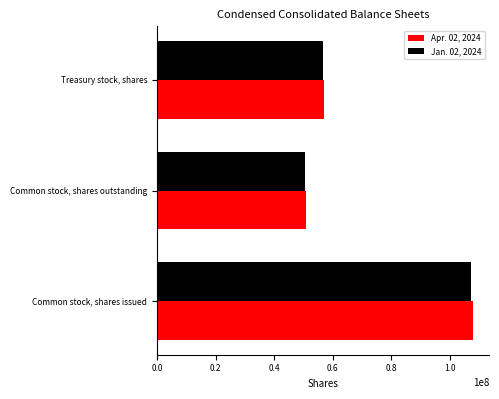

Which series has the largest range (max minus min)?

Apr. 02, 2024